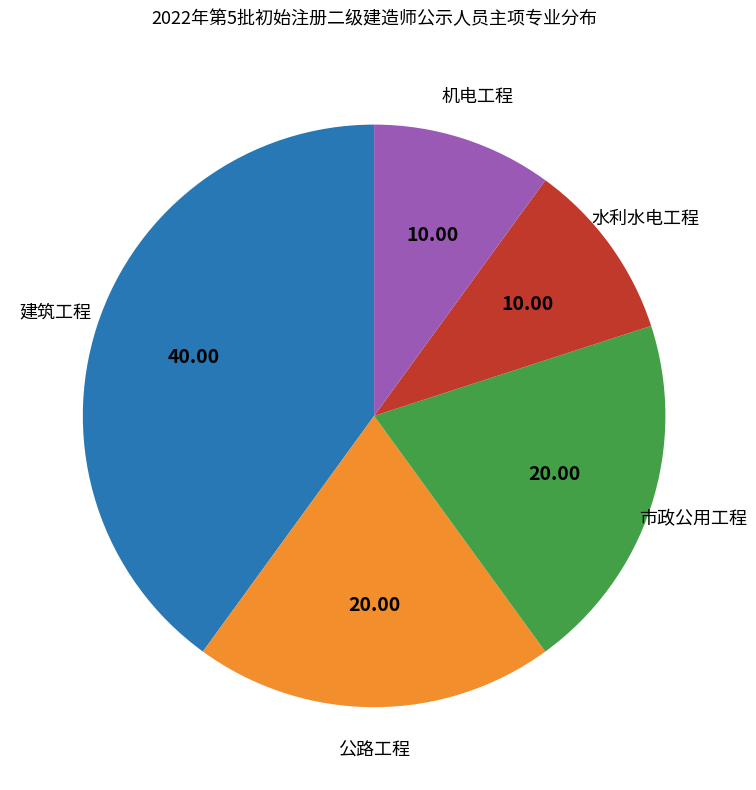

Is there a majority slice in this chart?

No